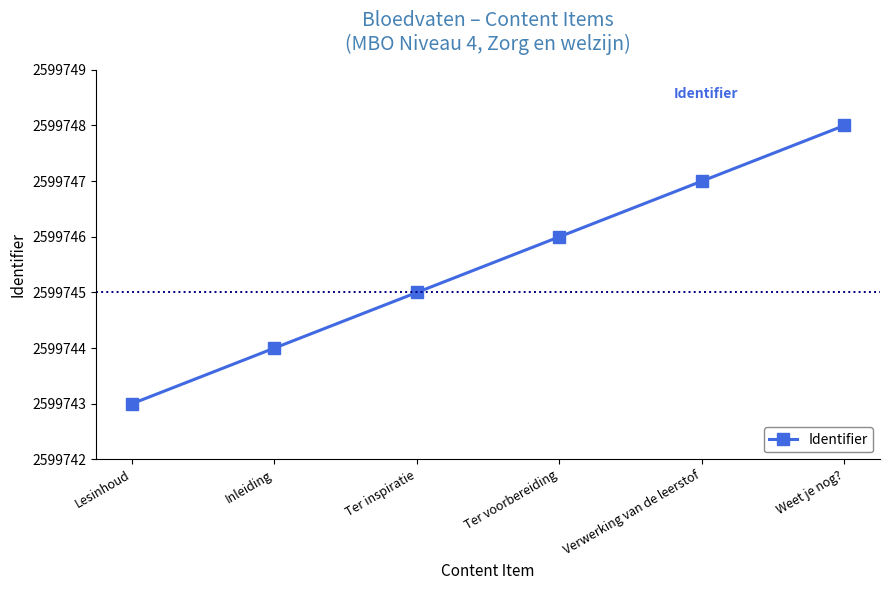

What is the label of the 1st point from the right?

Weet je nog?